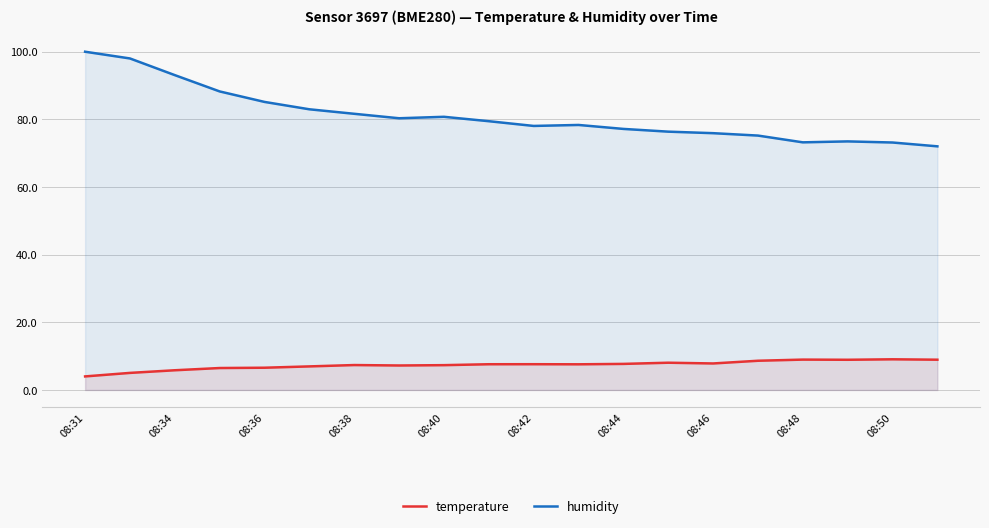

What is the highest value of the temperature series?

9.1